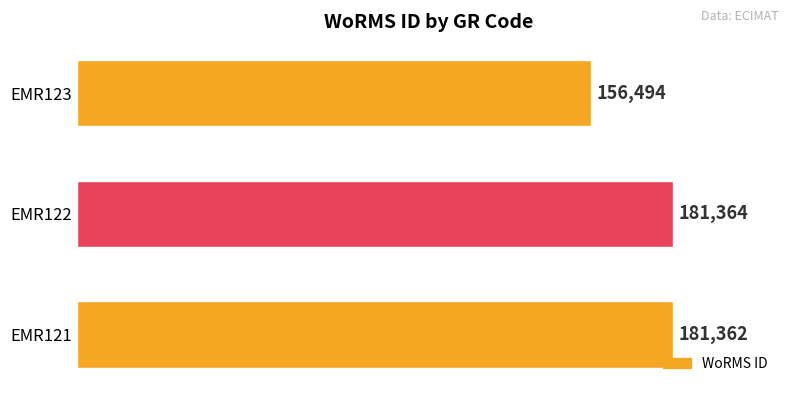

What is the sum of all values?

519220